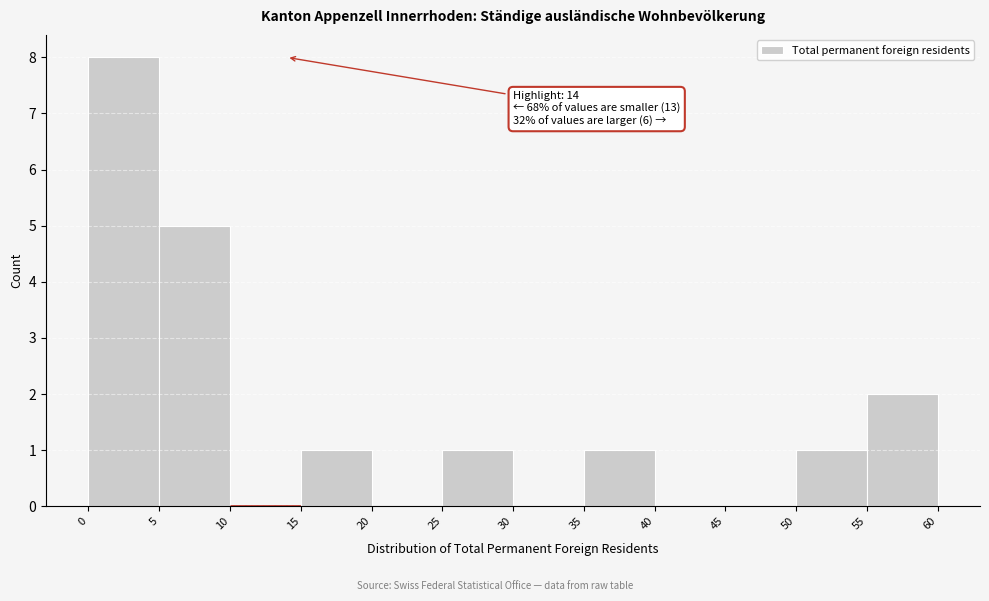

Which range on the x-axis has the tallest bar?

0 to 5